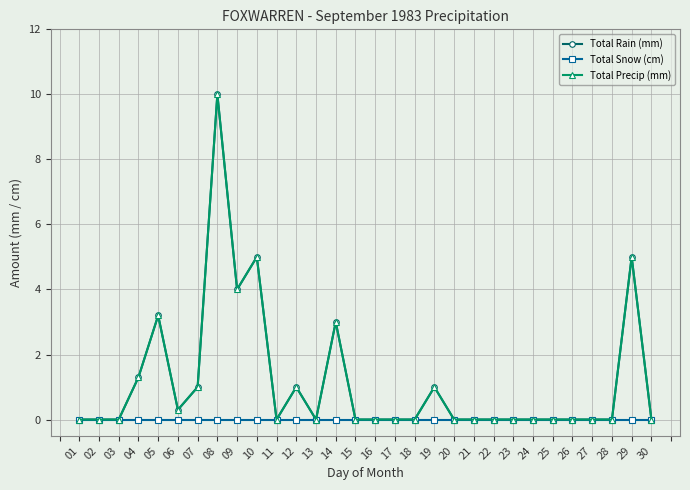

True or false: Total Rain (mm) and Total Precip (mm) intersect in this chart.

False